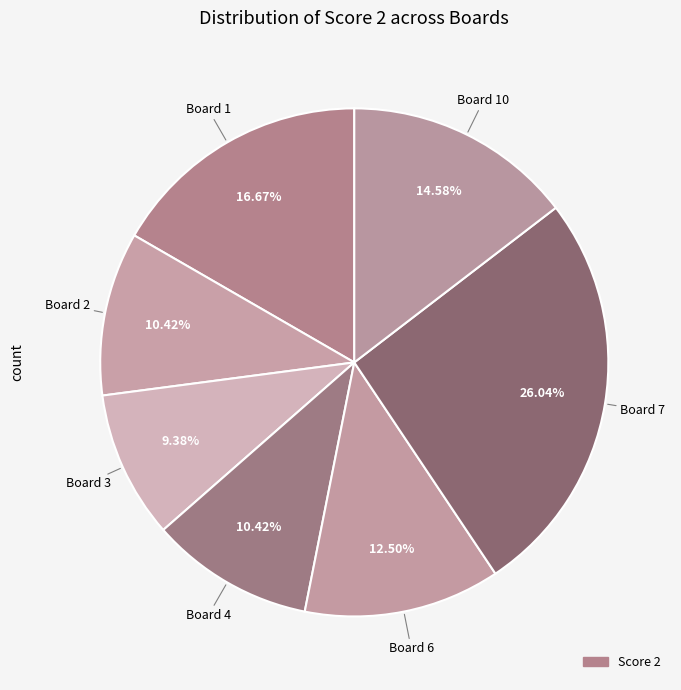

Is there a majority slice in this chart?

No